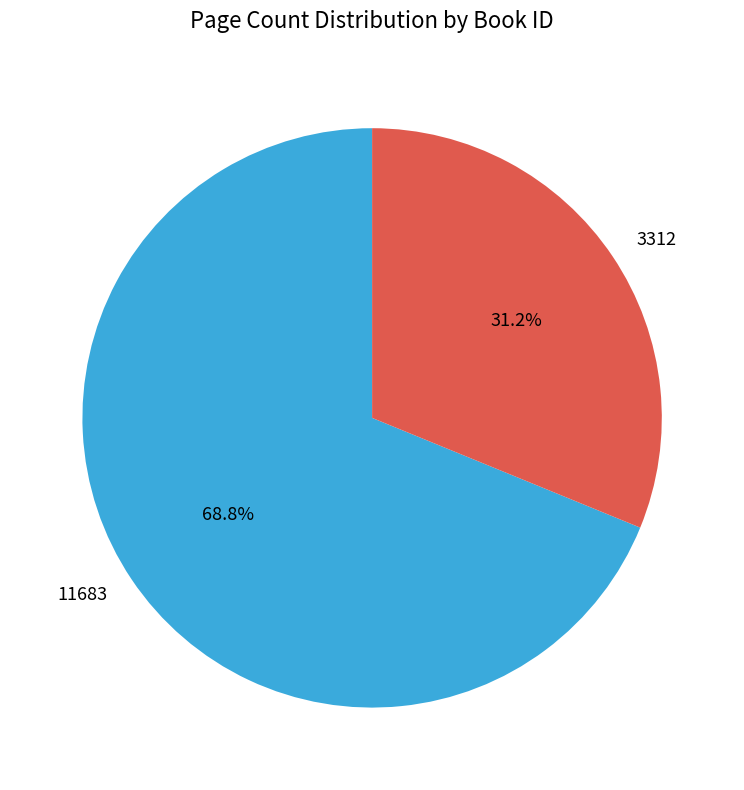

Approximately how many times larger is the value at 11683 compared to 3312?

2.2